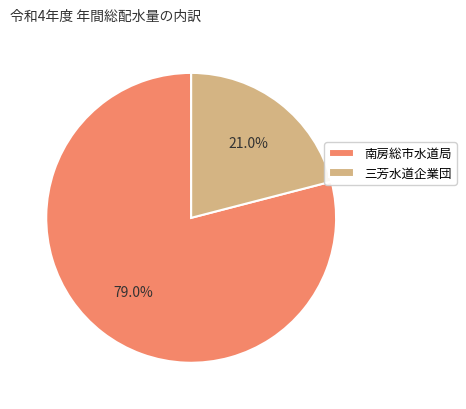

Is there a majority slice in this chart?

Yes